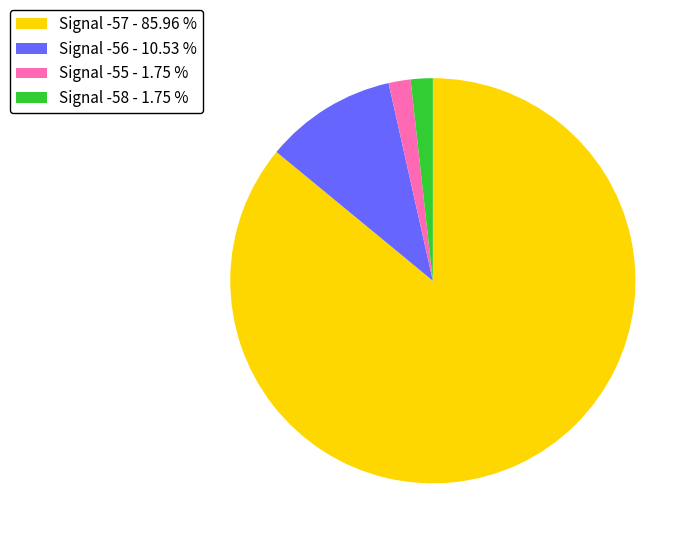

What is the ratio of the value at Signal -57 - 85.96 % to the value at Signal -58 - 1.75 %?

49.0